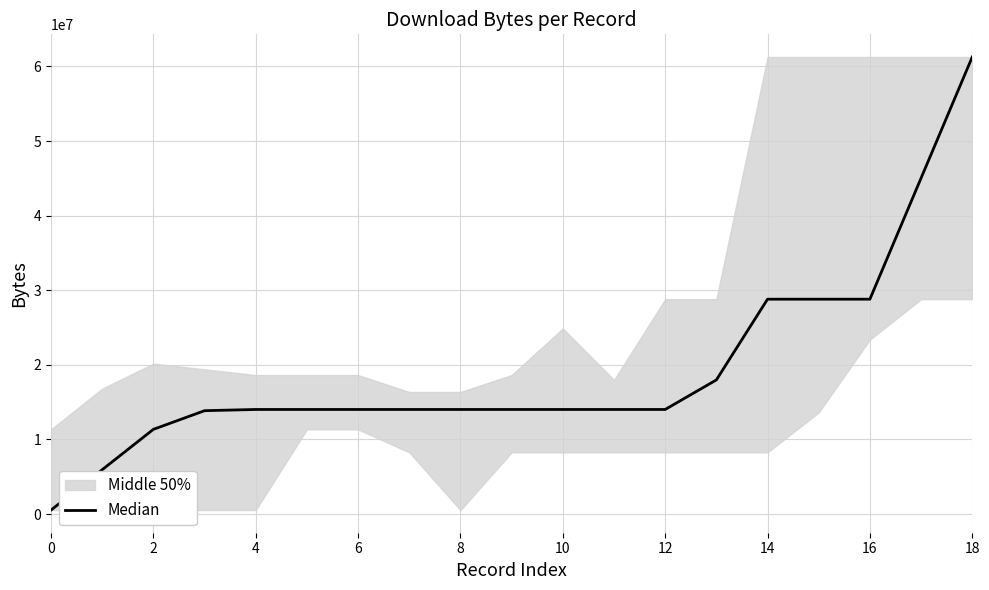

What is the label of the 14th point from the left?

13